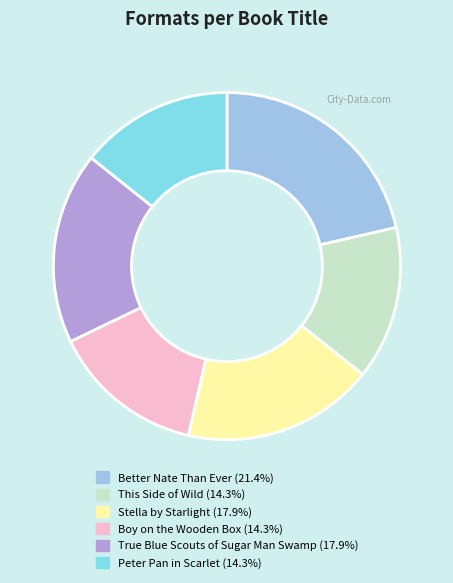

Is the sum of True Blue Scouts of Sugar Man Swamp and Boy on the Wooden Box greater than half?

No